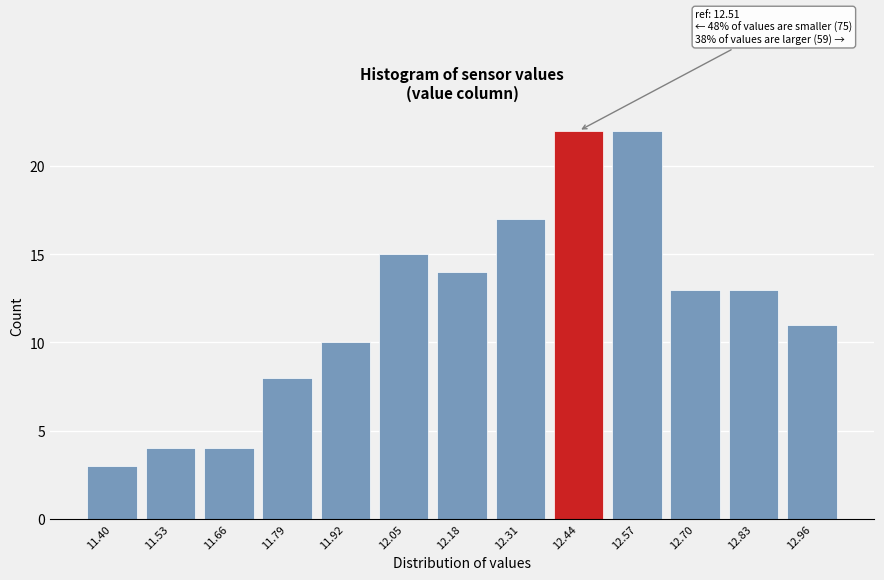

Reading right to left, transcribe all the data shown in this chart.

12.96=11	12.83=13	12.70=13	12.57=22	12.44=22	12.31=17	12.18=14	12.05=15	11.92=10	11.79=8	11.66=4	11.53=4	11.40=3